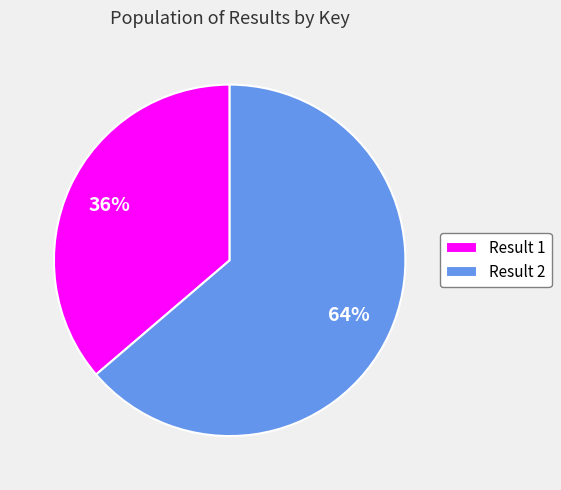

Is the sum of Result 1 and Result 2 greater than half?

Yes